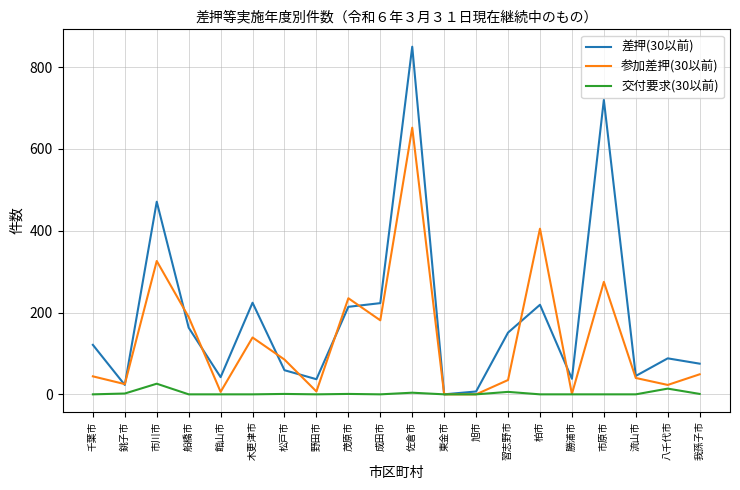

What is the difference between the highest and lowest values at 流山市?

45